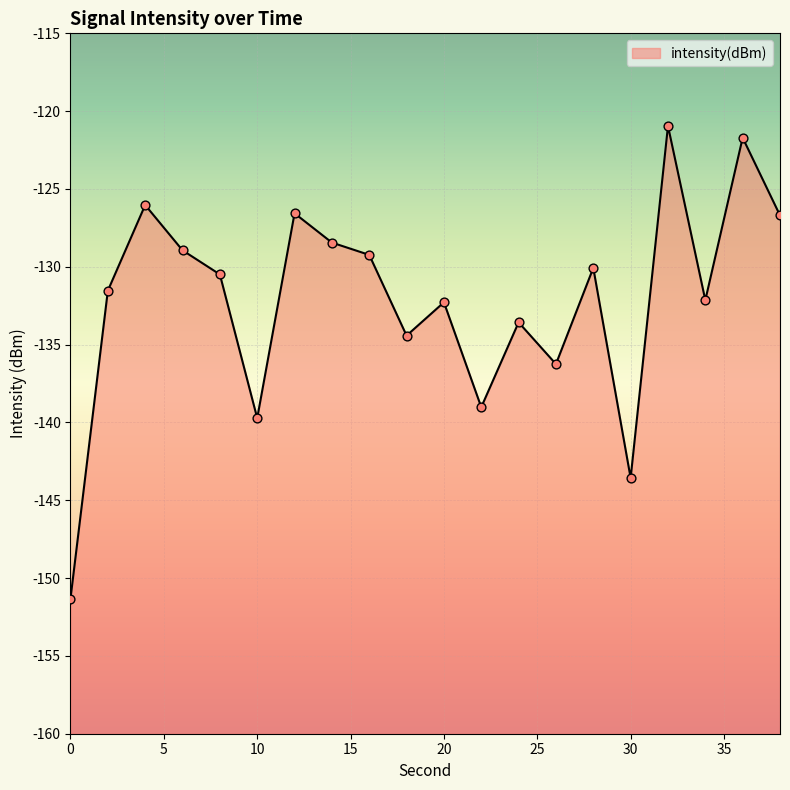

What is the change in value from 4 to 24?

-7.5